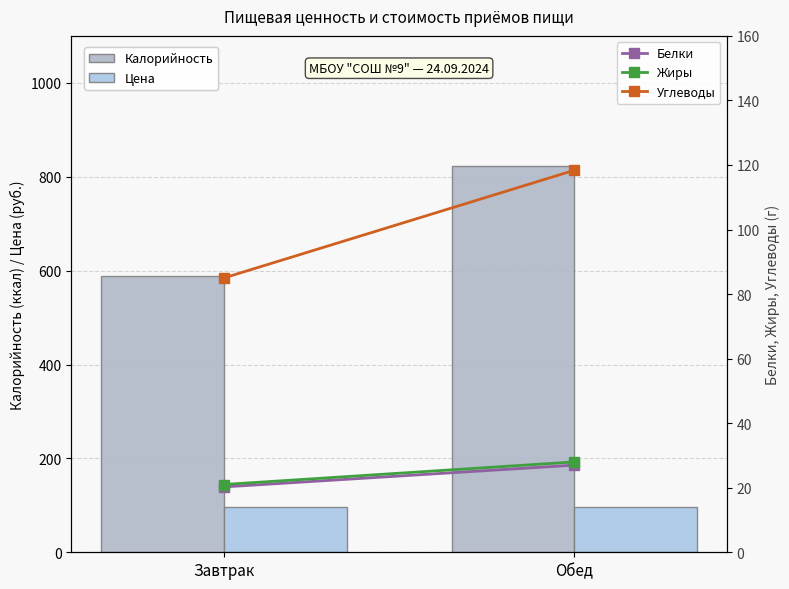

Rank the series at Завтрак from lowest to highest value.

Белки, Жиры, Углеводы, Цена, Калорийность